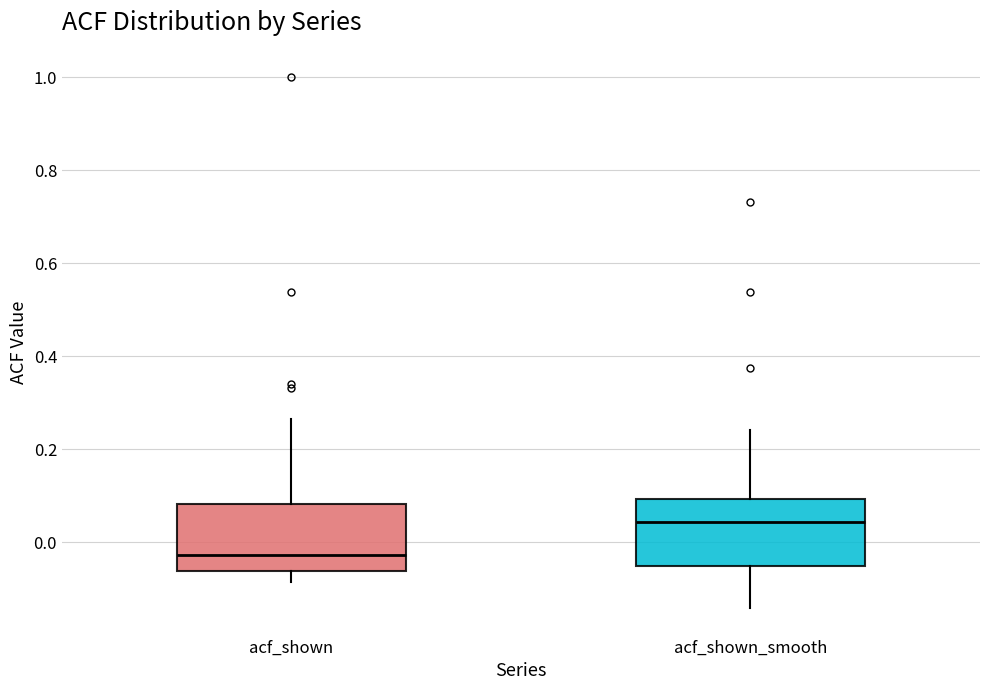

Reading left to right, read every box against the y-axis: the position of its median line, the range the box covers, and the ends of its whiskers. The values are not printed on the chart, so give them approximately, as read against the axis.

acf_shown: median -0.02, box -0.06 to 0.08, whiskers -0.08 to 0.26
acf_shown_smooth: median 0.04, box -0.06 to 0.10, whiskers -0.14 to 0.24